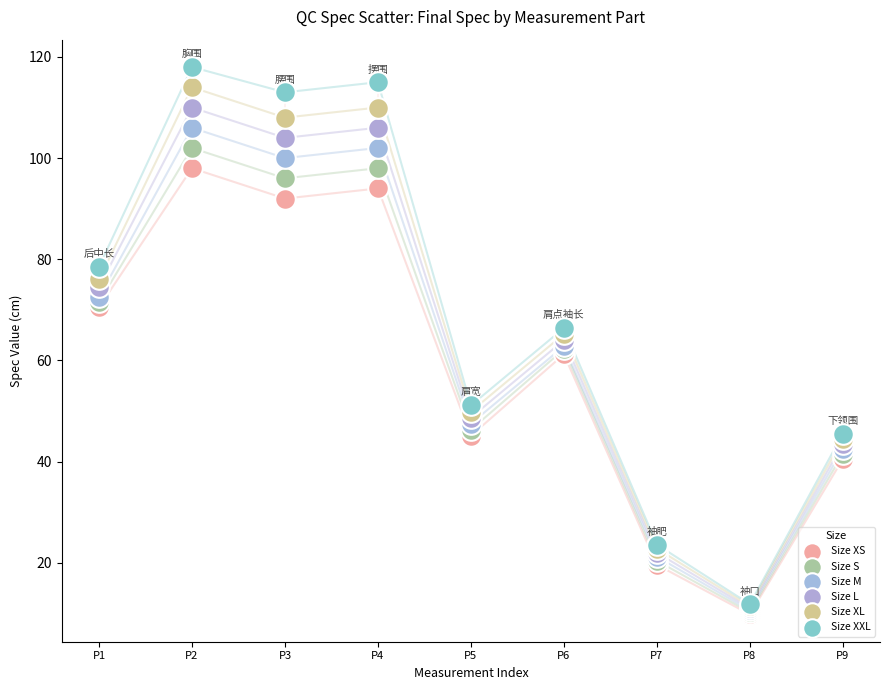

Which series has the widest spread of Y values?

Size XXL